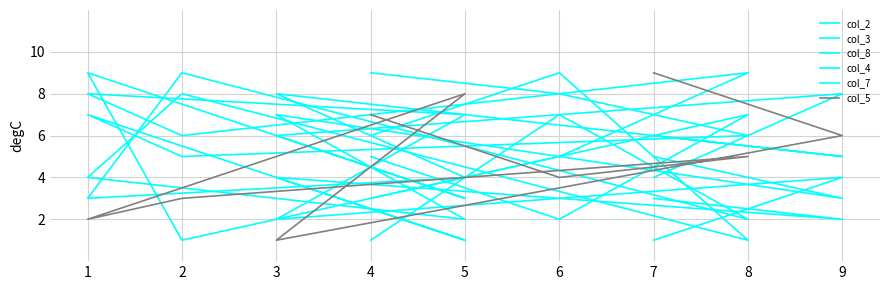

What is the value of the col_7 point at the 9th from the left?

4